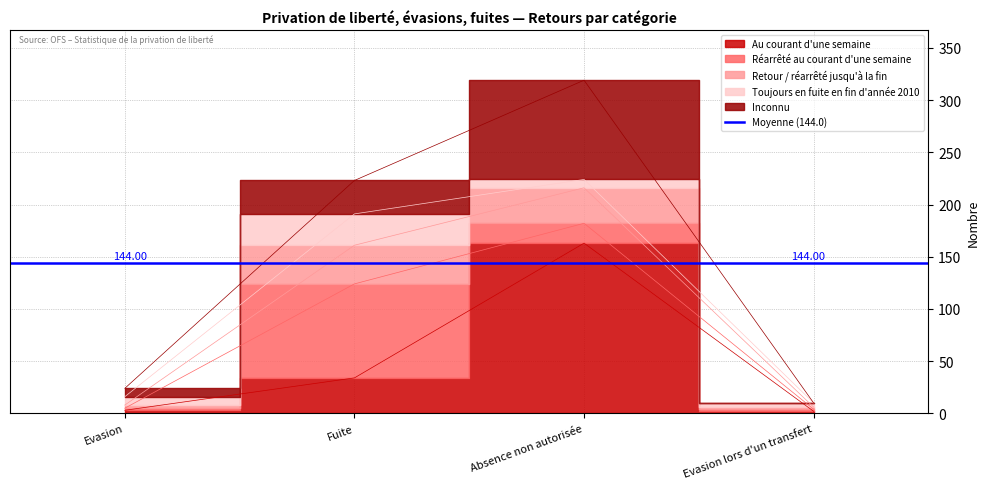

What position from the left is Fuite?

2